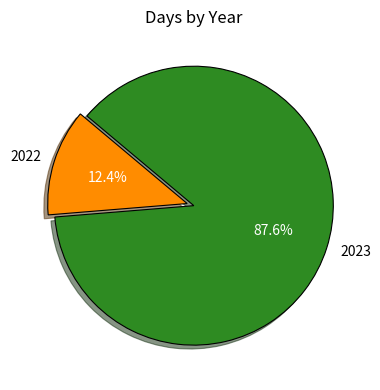

Is there any slice that represents more than half of the pie?

Yes